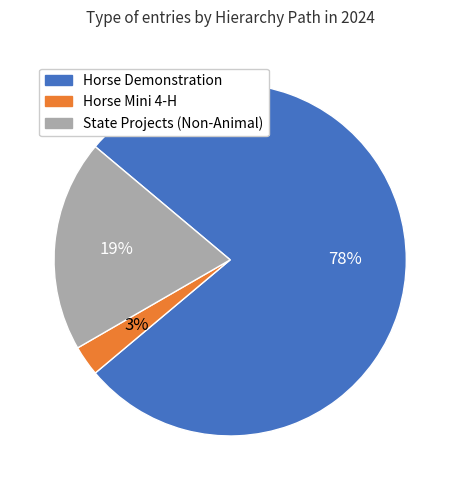

True or false: Horse Mini 4-H accounts for 3% of the total.

True